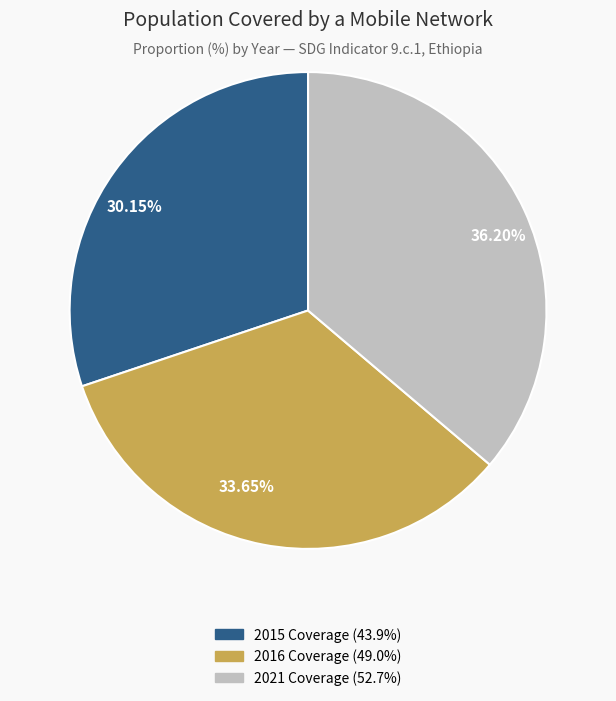

Is there a majority slice in this chart?

No